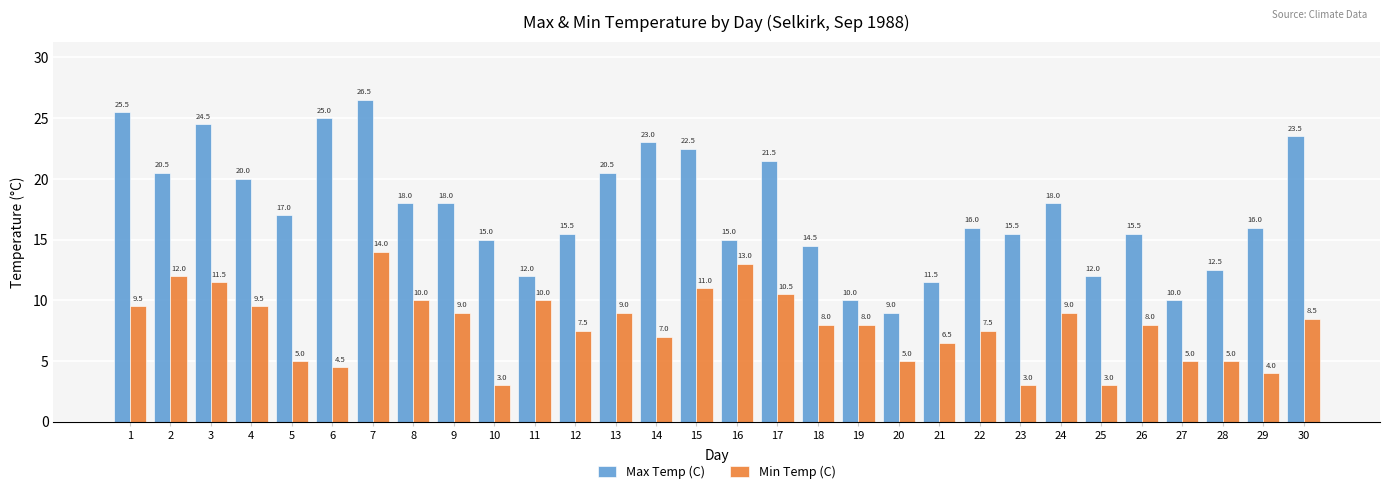

What are all the series names shown in the legend?

Max Temp (C), Min Temp (C)